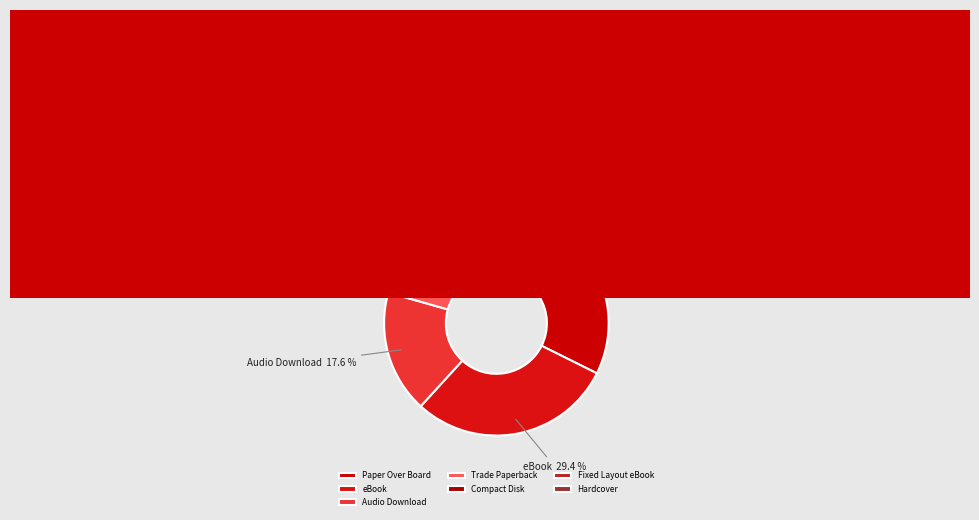

How much of the chart is everything except Compact Disk?

94.1%